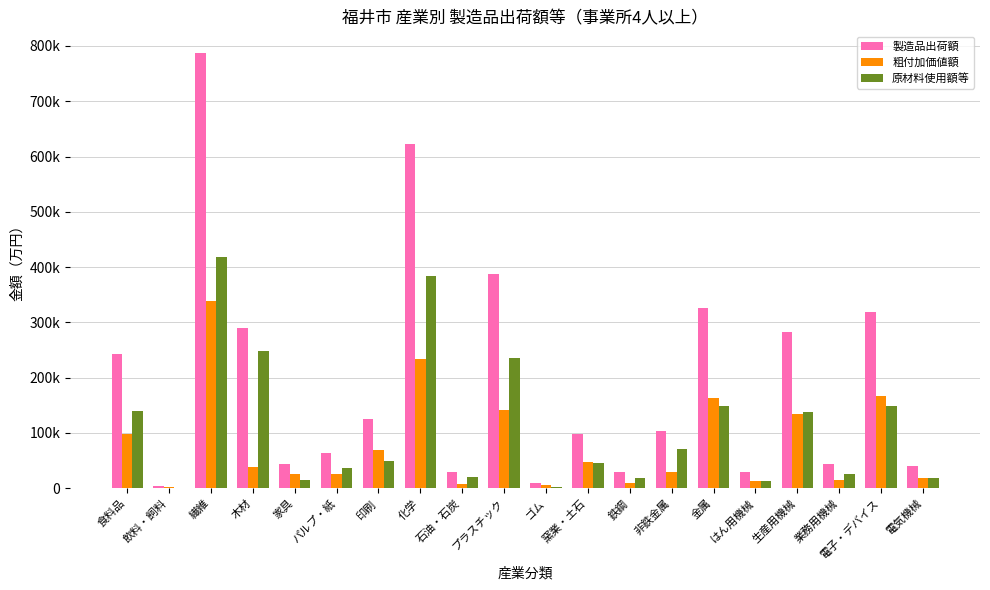

Does the chart contain stacked bars?

No